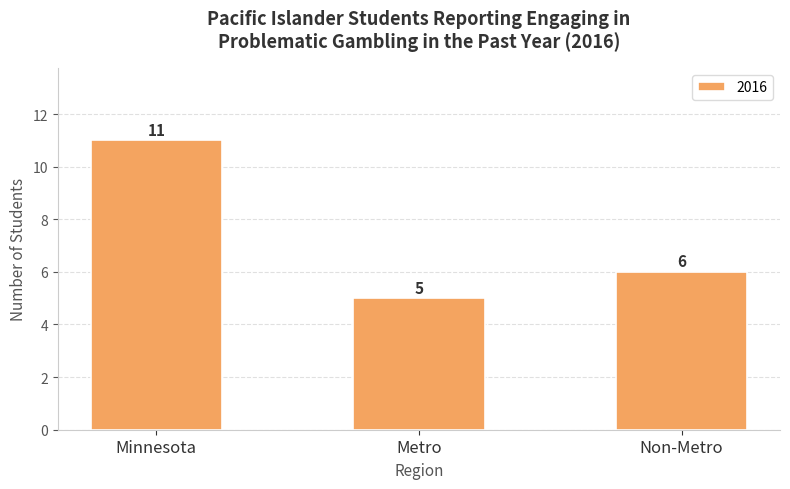

Which category has the lowest value across all series?

Metro